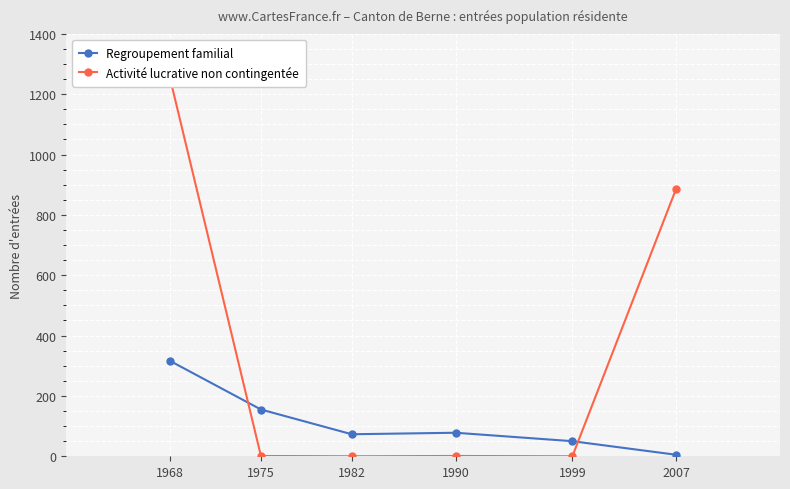

True or false: Regroupement familial has a value of 22 at 1982.

False